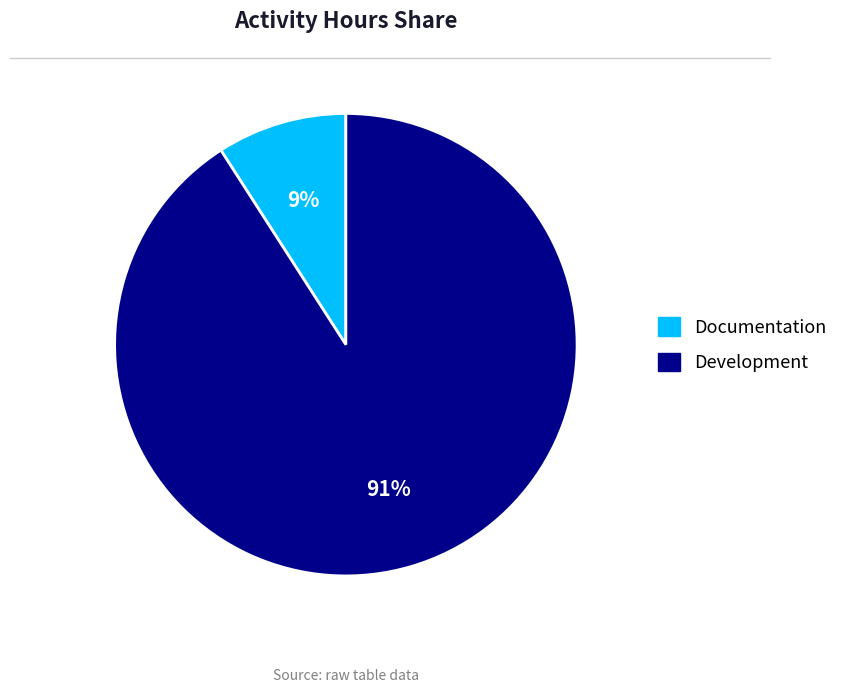

The Development slice represents 91% of the pie. True or false?

True